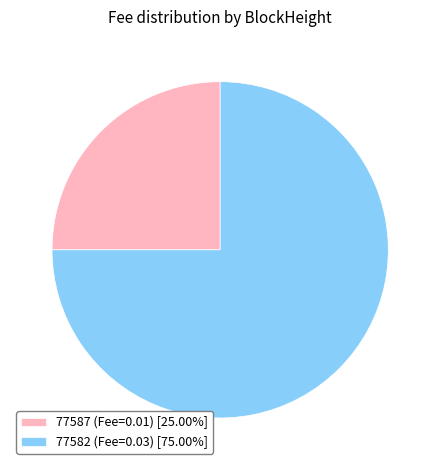

What is the ratio of the value at 77587 (Fee=0.01) [25.00%] to the value at 77582 (Fee=0.03) [75.00%]?

0.3